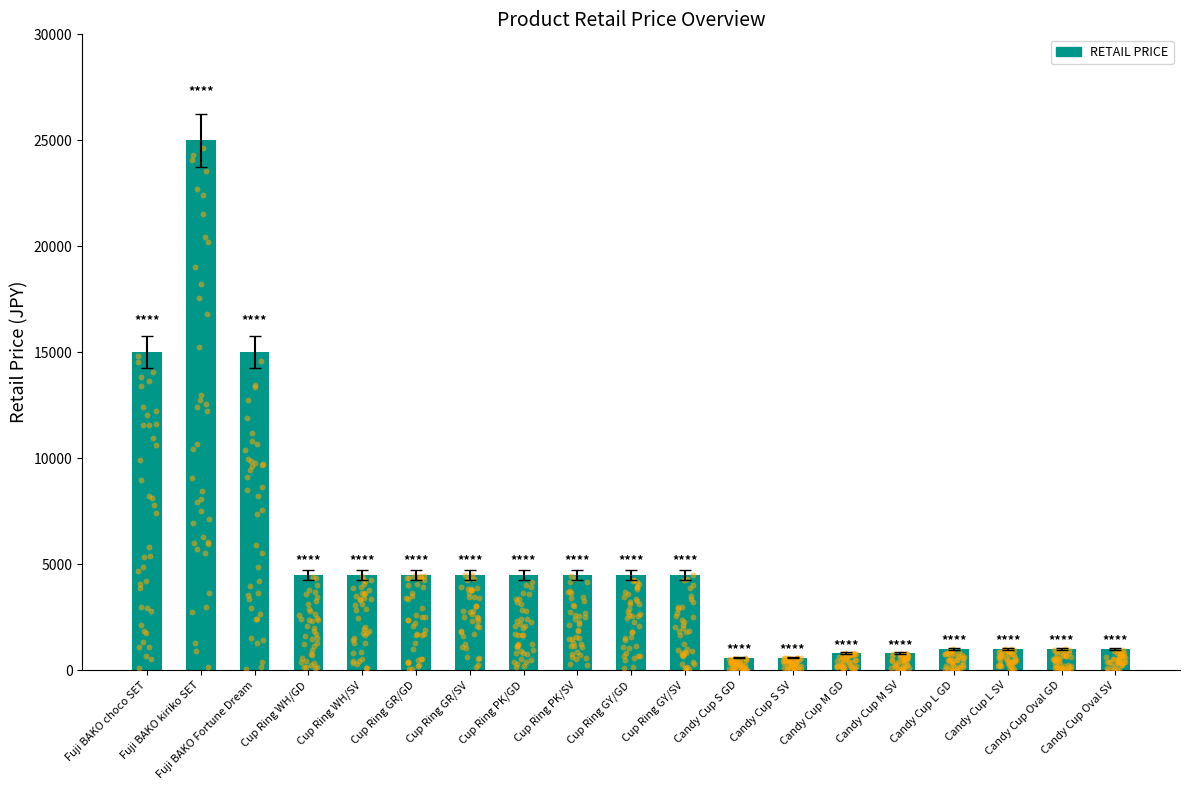

Between Cup Ring GR/GD and Fuji BAKO choco SET, which is larger?

Fuji BAKO choco SET